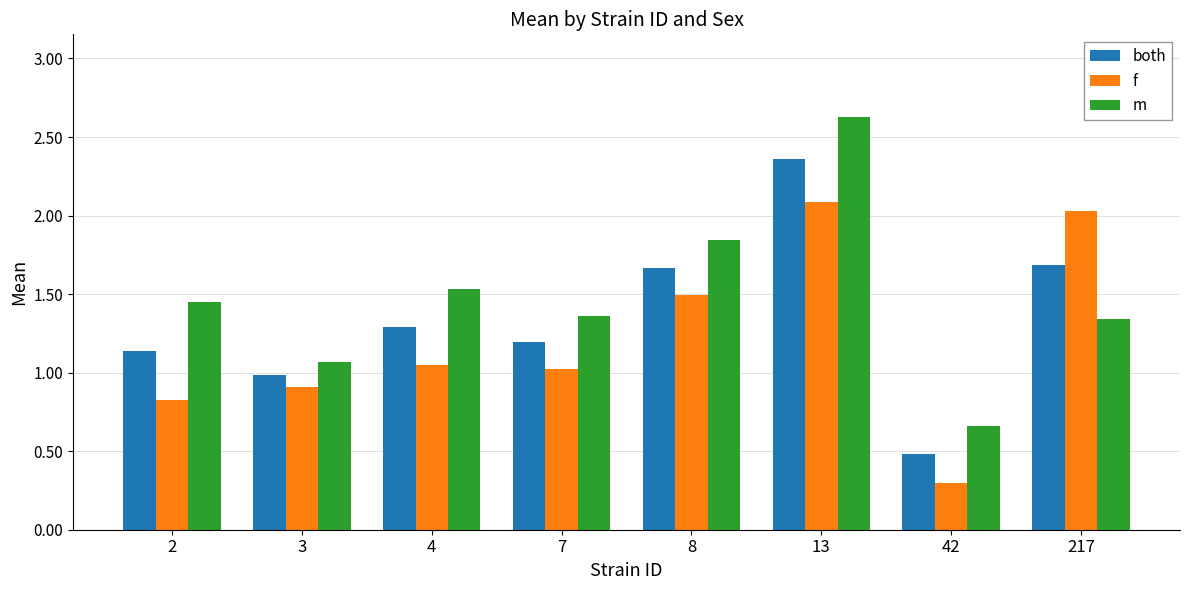

Which category has the highest value across all series?

13